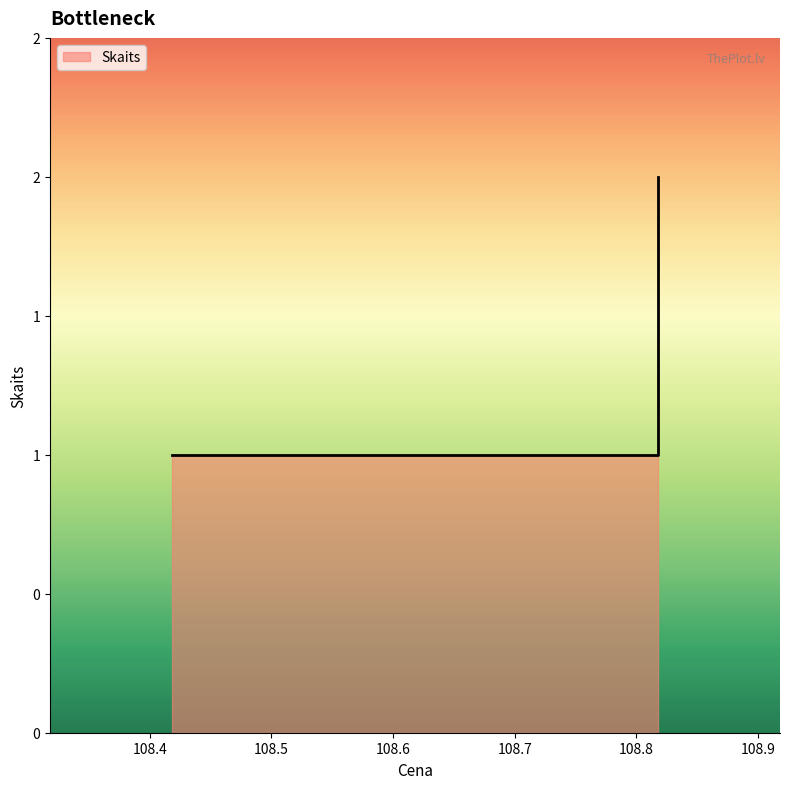

Is it true that the value at 108.418056 is 2?

False